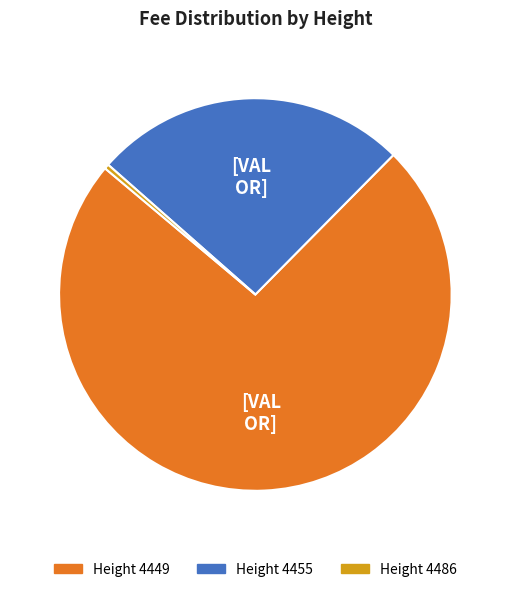

How many slices are in this pie chart?

3